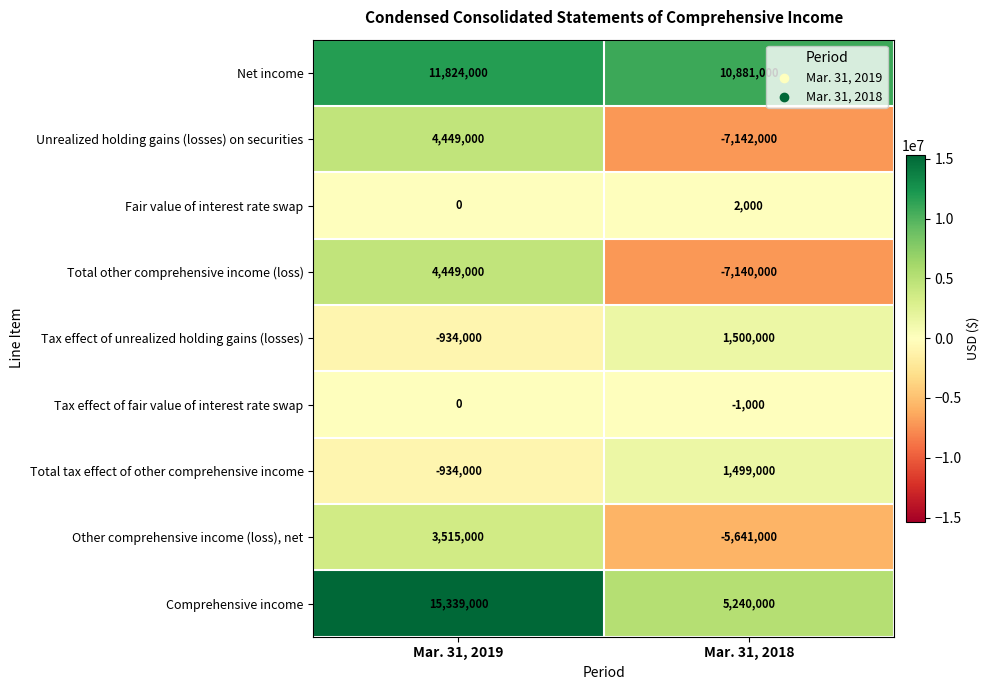

What is the sum of all Total other comprehensive income (loss) values?

-2691000